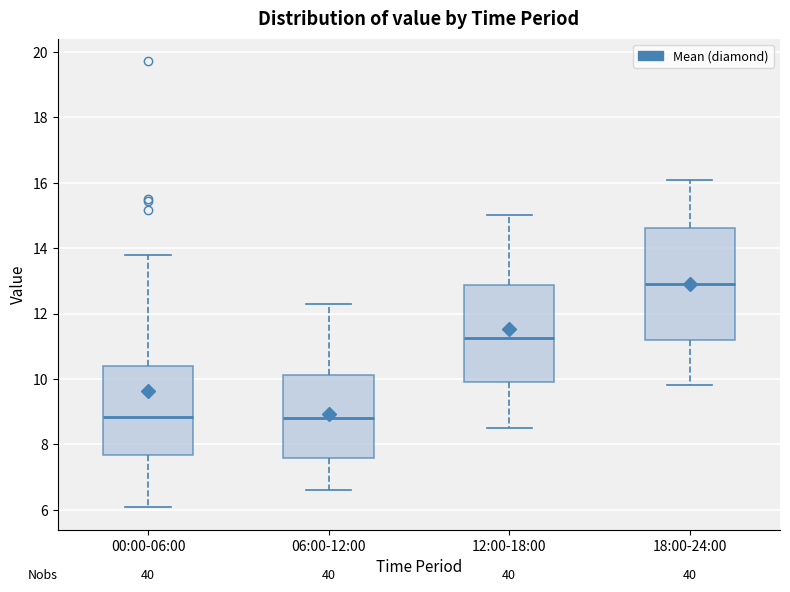

Reading left to right, read every box against the y-axis: the position of its median line, the range the box covers, and the ends of its whiskers. The values are not printed on the chart, so give them approximately, as read against the axis.

00:00-06:00: median 8.8, box 7.6 to 10.4, whiskers 6.0 to 13.8
06:00-12:00: median 8.8, box 7.6 to 10.2, whiskers 6.6 to 12.4
12:00-18:00: median 11.2, box 10.0 to 12.8, whiskers 8.6 to 15.0
18:00-24:00: median 13.0, box 11.2 to 14.6, whiskers 9.8 to 16.2